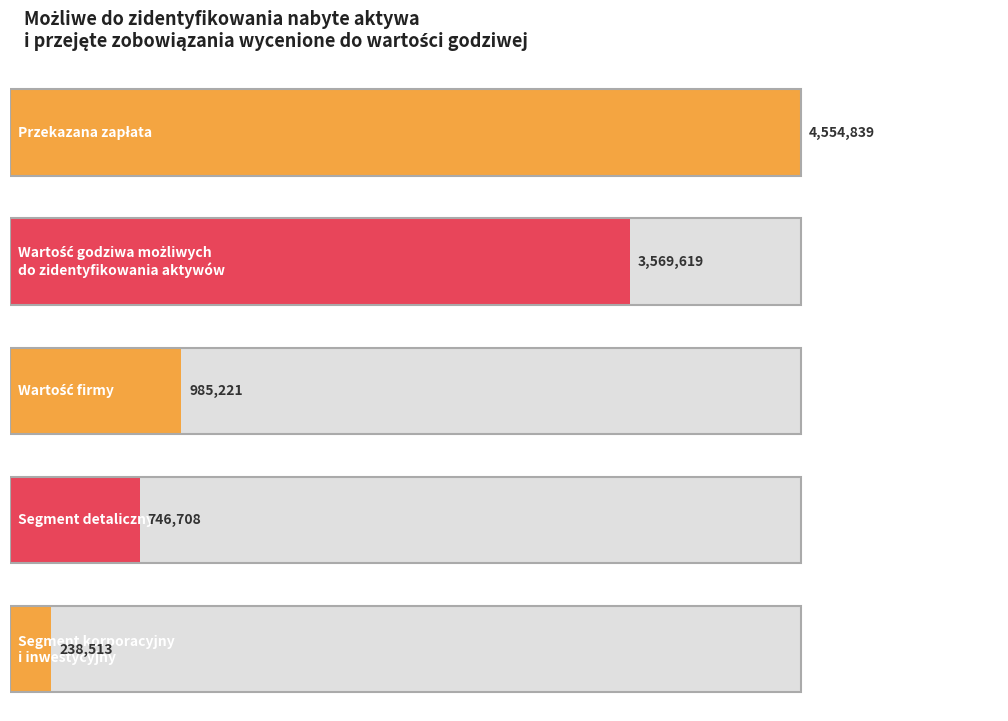

Rank the categories by value from highest to lowest.

Przekazana zapłata, Wartość godziwa możliwych
do zidentyfikowania aktywów, Wartość firmy, Segment detaliczny, Segment korporacyjny
i inwestycyjny